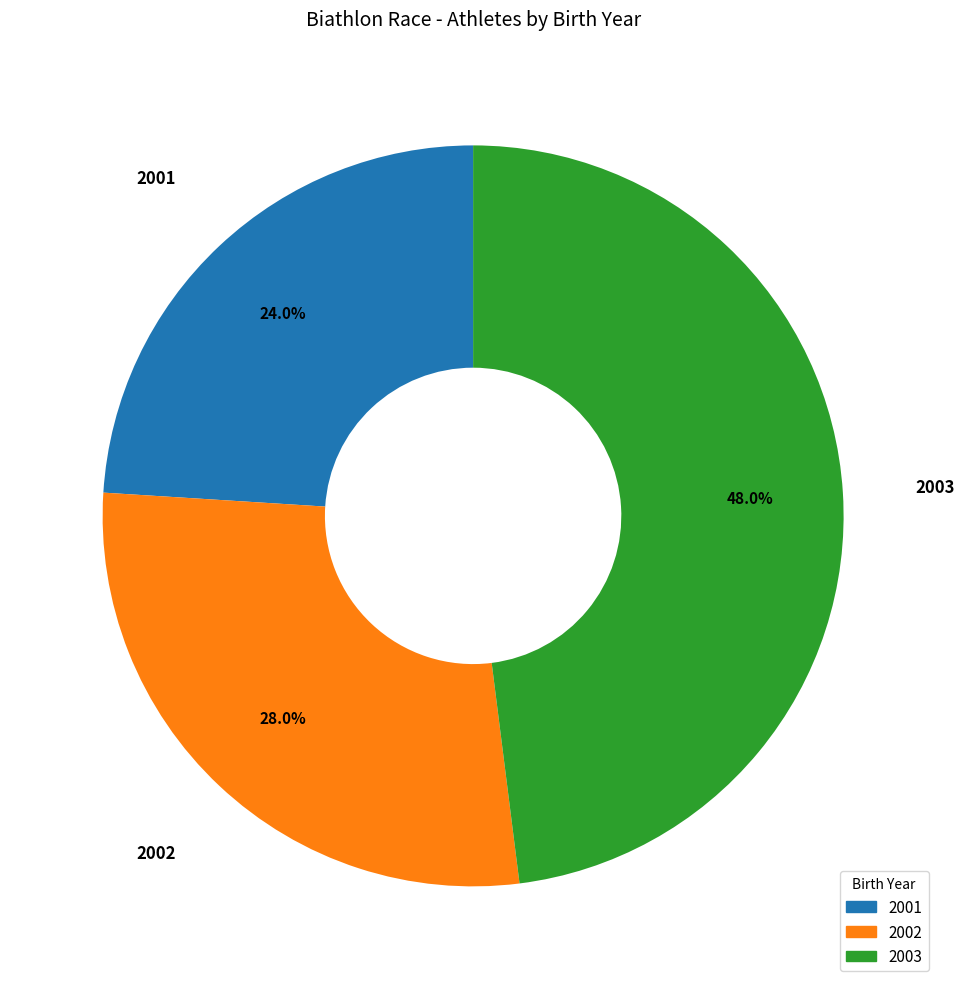

How many slices are in this pie chart?

3